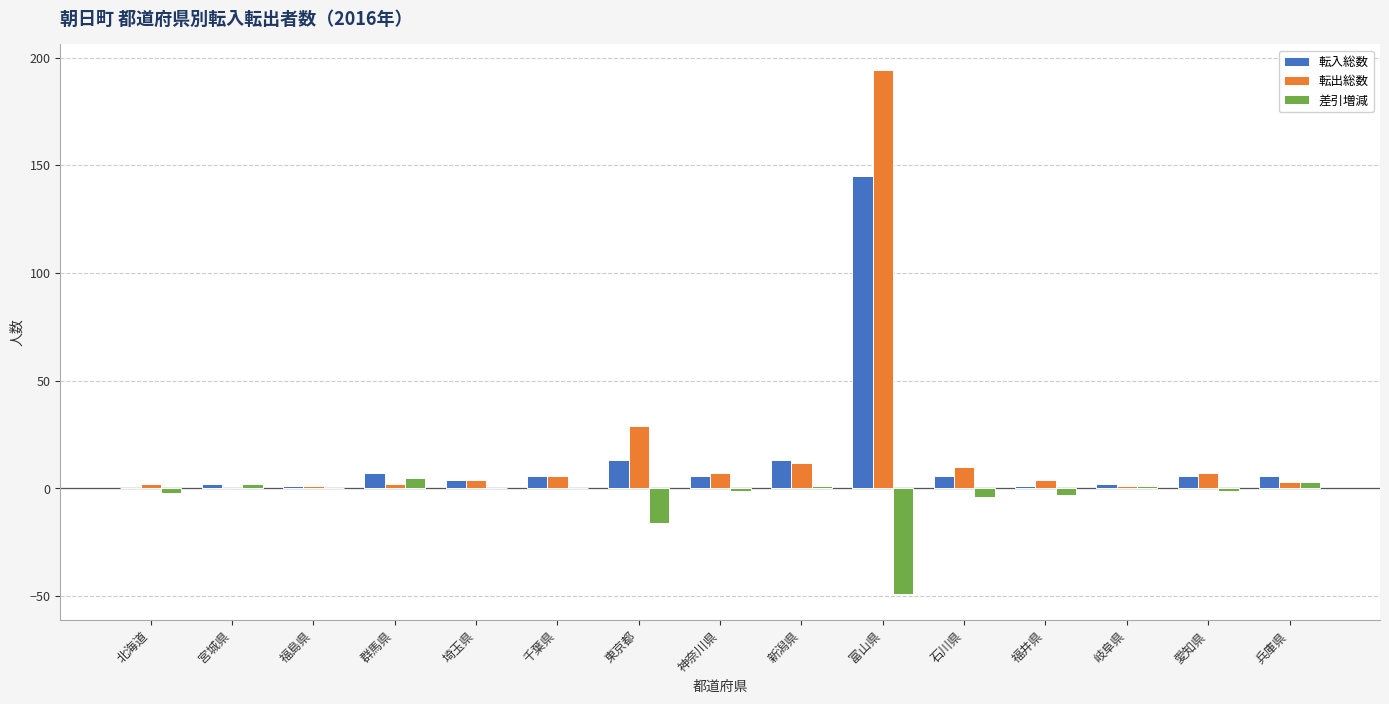

Which category has the highest value across all series?

富山県